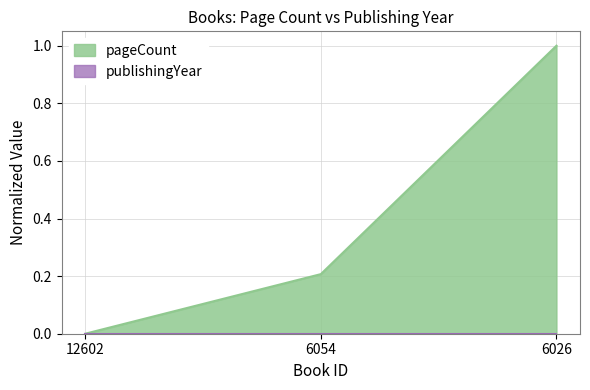

The value at 12602 is -0.7. True or false?

False